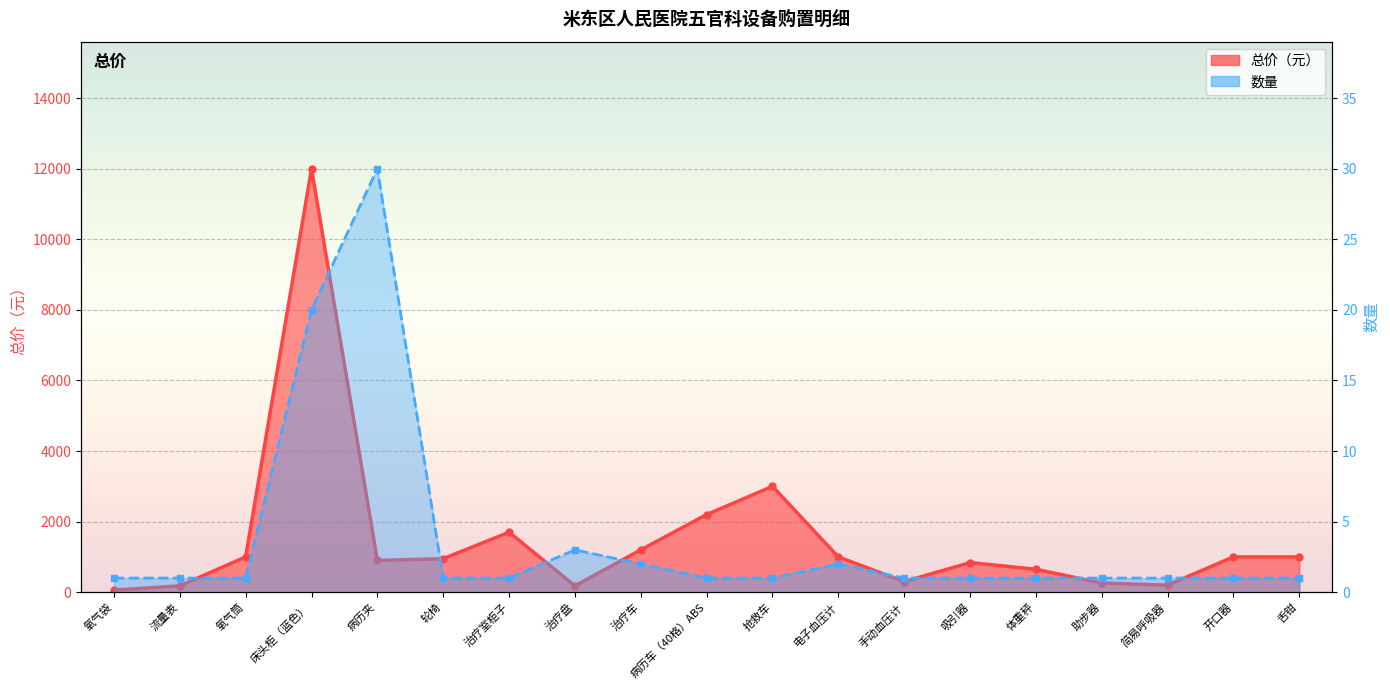

Rank the series at 体重秤 from lowest to highest value.

数量, 总价（元）